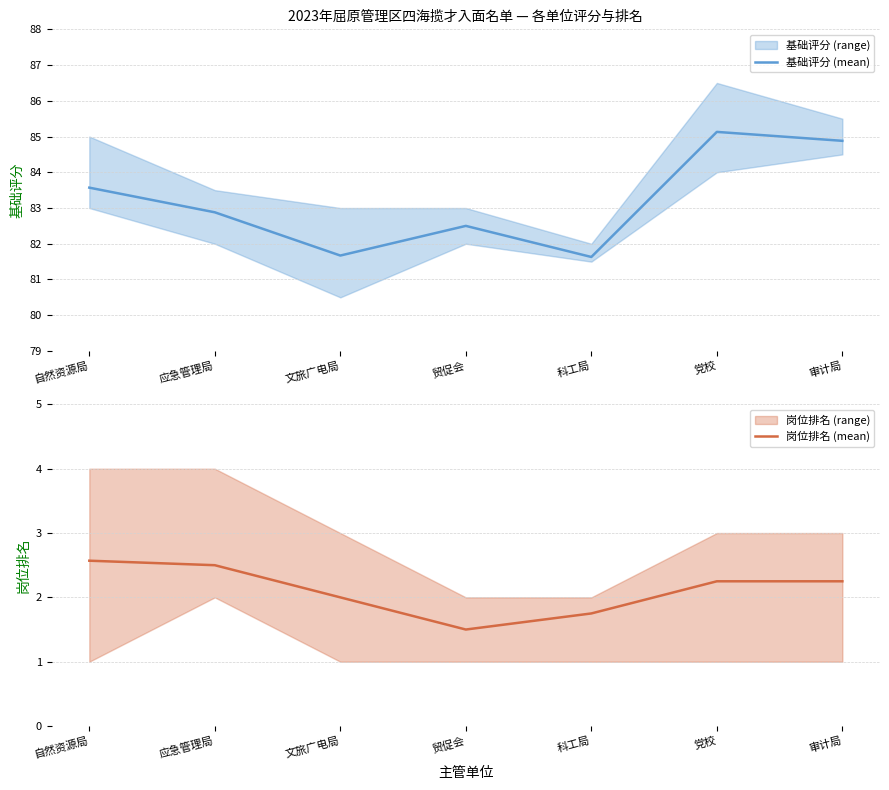

How many values in the 岗位排名 (mean) series are below 2?

2